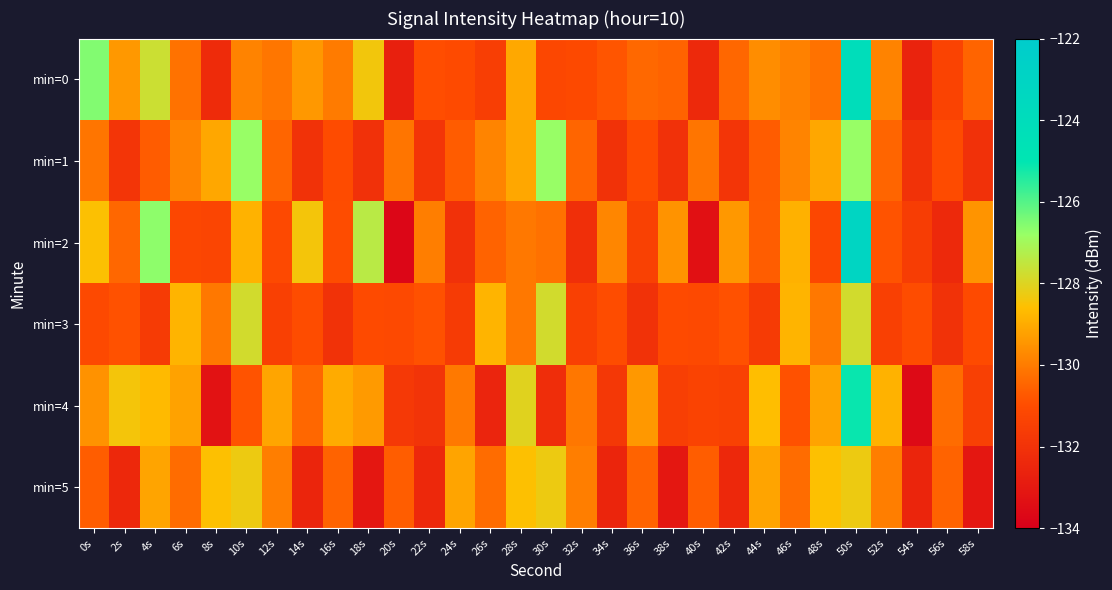

At which category is the sum across all series the highest?

50s